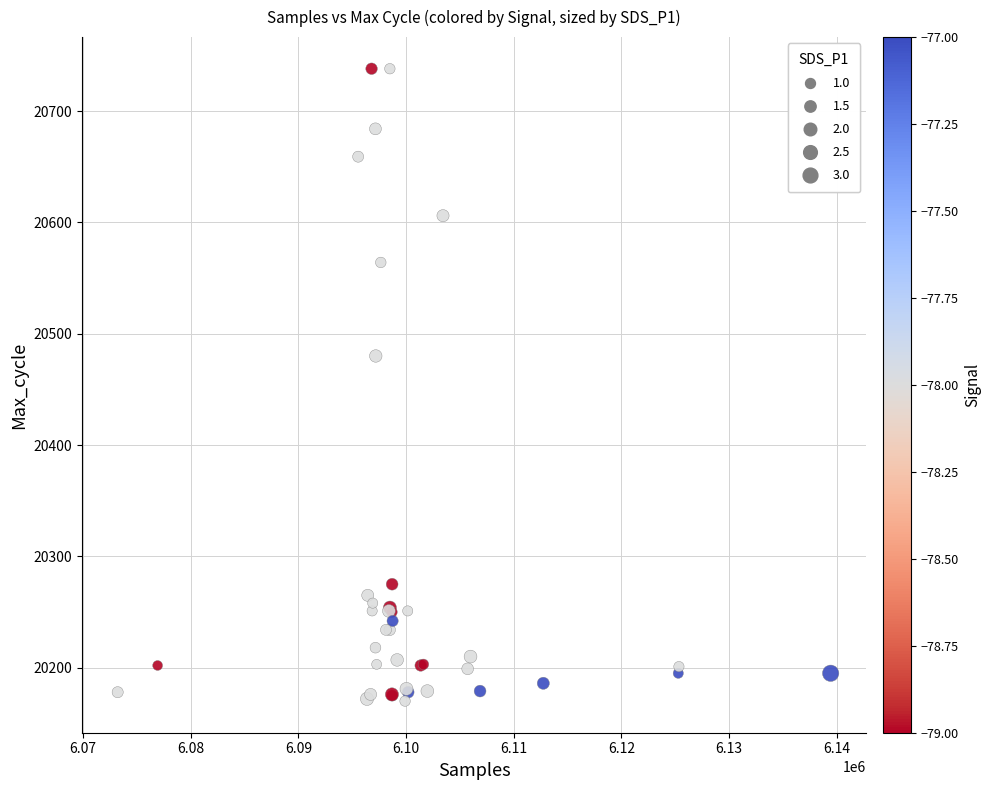

What Y value in the scatter plot is closest to 20454?

20480